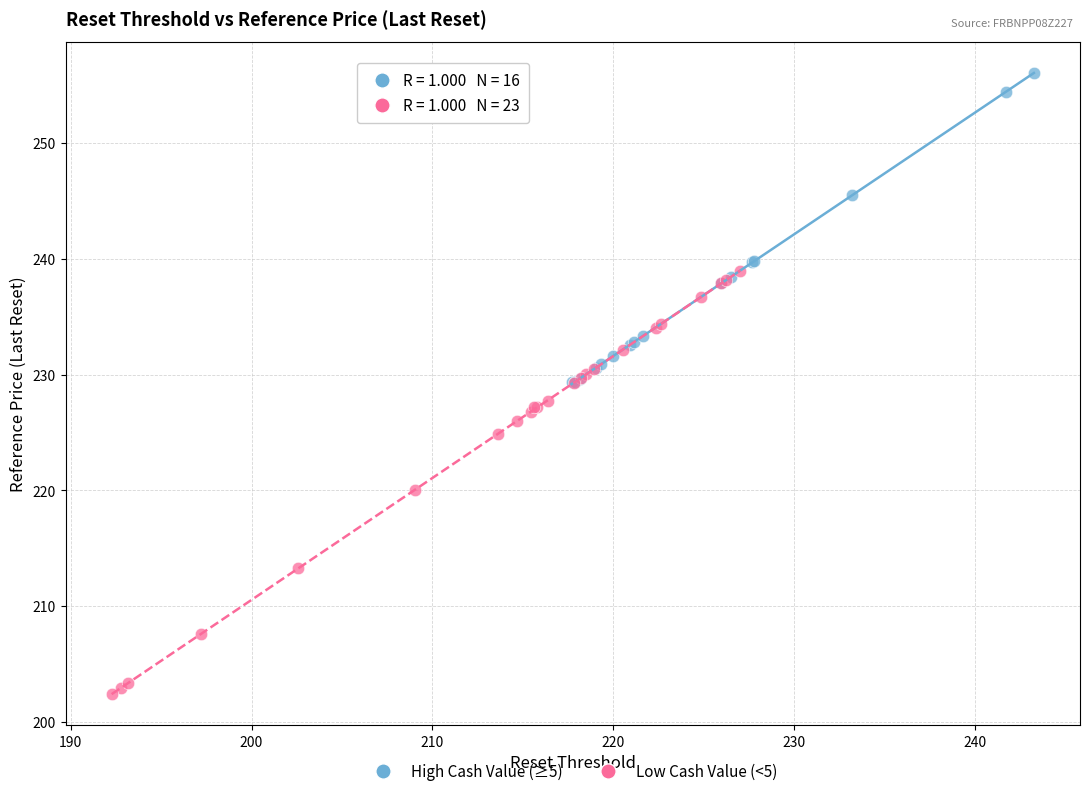

Which series contains the highest Y value?

High Cash Value (≥5)